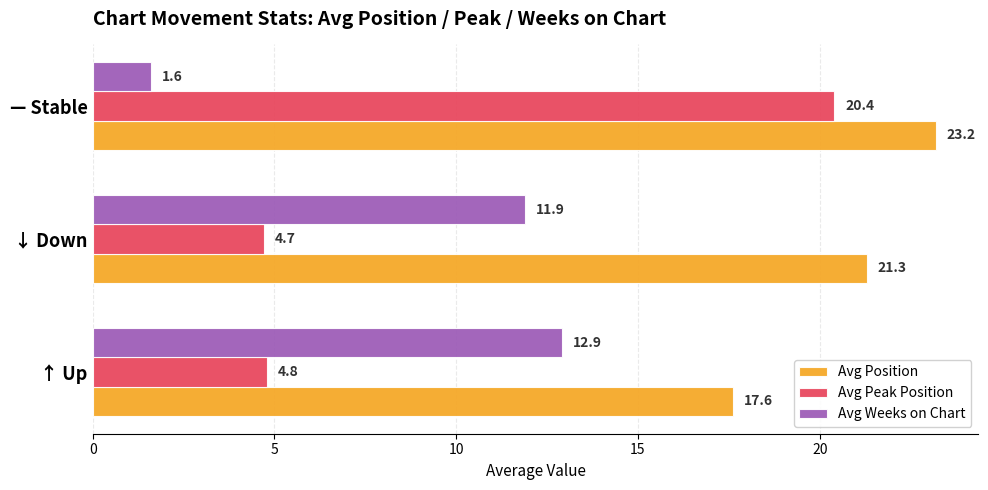

What is the difference between the second highest and minimum values in the Avg Position series?

3.7